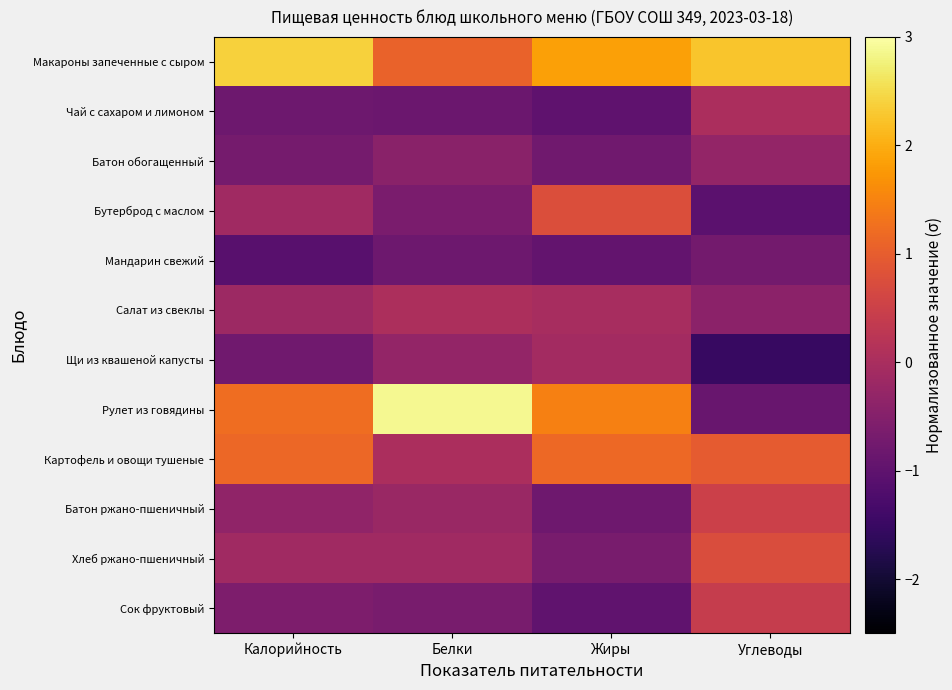

At Калорийность, list the series in order from smallest to largest.

Мандарин свежий, Чай с сахаром и лимоном, Щи из квашеной капусты, Батон обогащенный, Сок фруктовый, Батон ржано-пшеничный, Салат из свеклы, Хлеб ржано-пшеничный, Бутерброд с маслом, Картофель и овощи тушеные, Рулет из говядины, Макароны запеченные с сыром